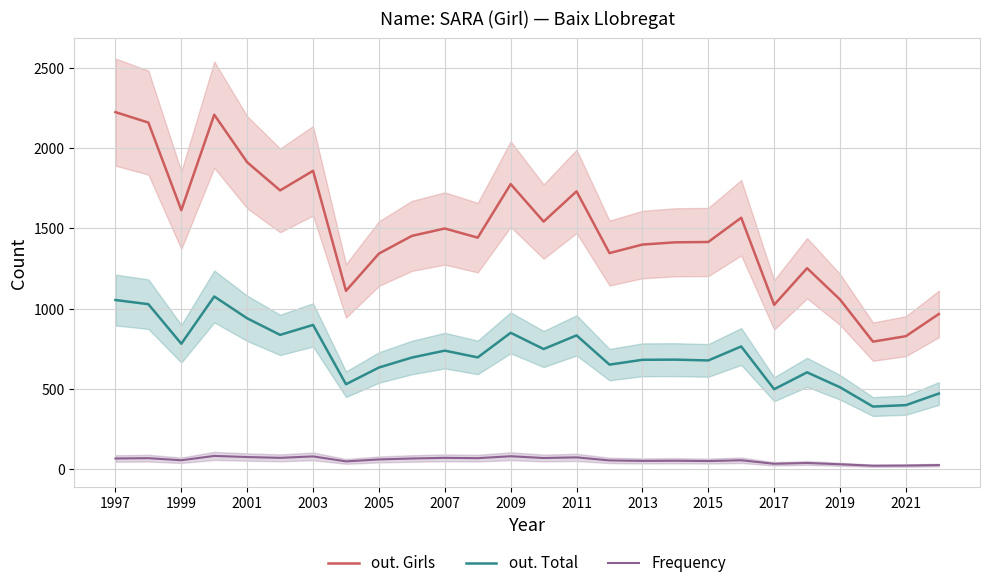

True or false: Frequency and out. Total cross at least once.

False